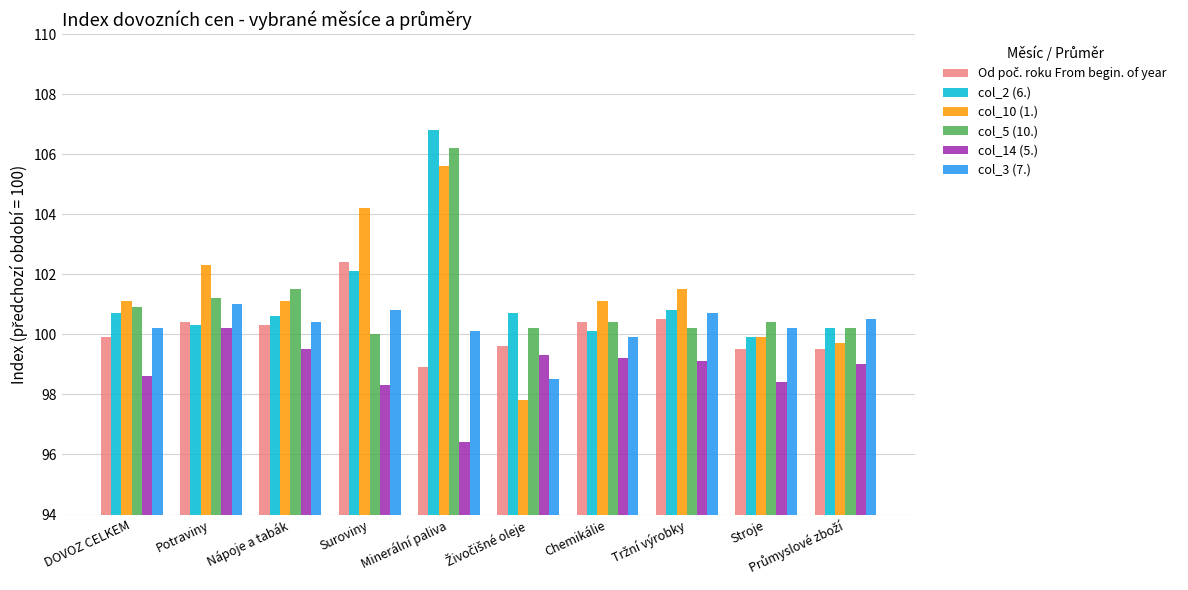

What is the approximate value of col_10 (1.) at Suroviny?

104.2